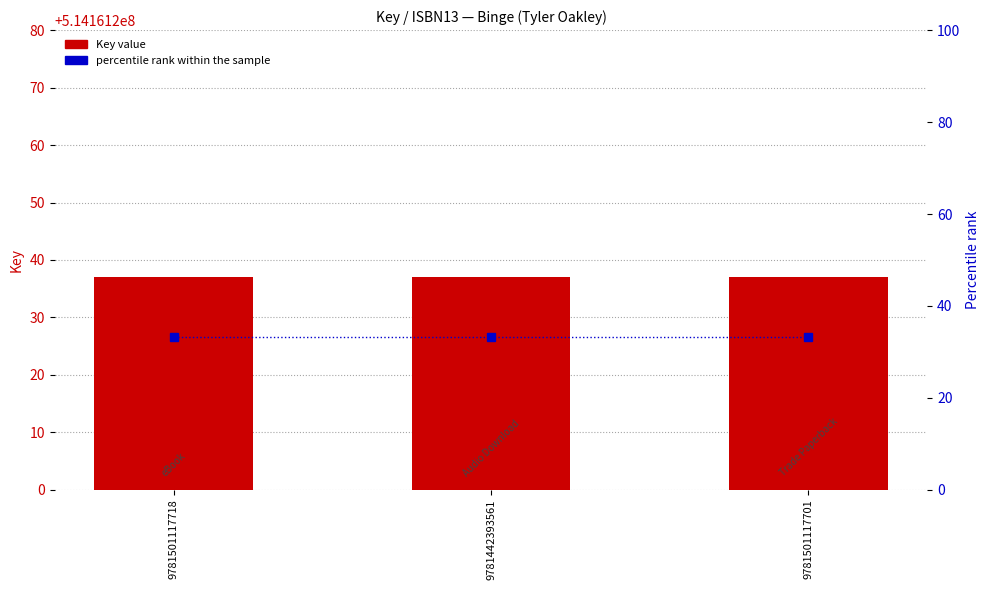

What is the label of the 3rd bar from the right?

9781501117718